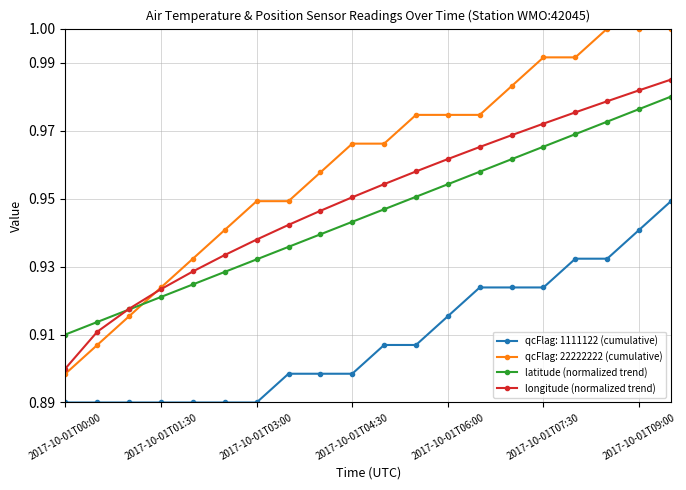

True or false: qcFlag: 1111122 (cumulative) and longitude (normalized trend) intersect in this chart.

False